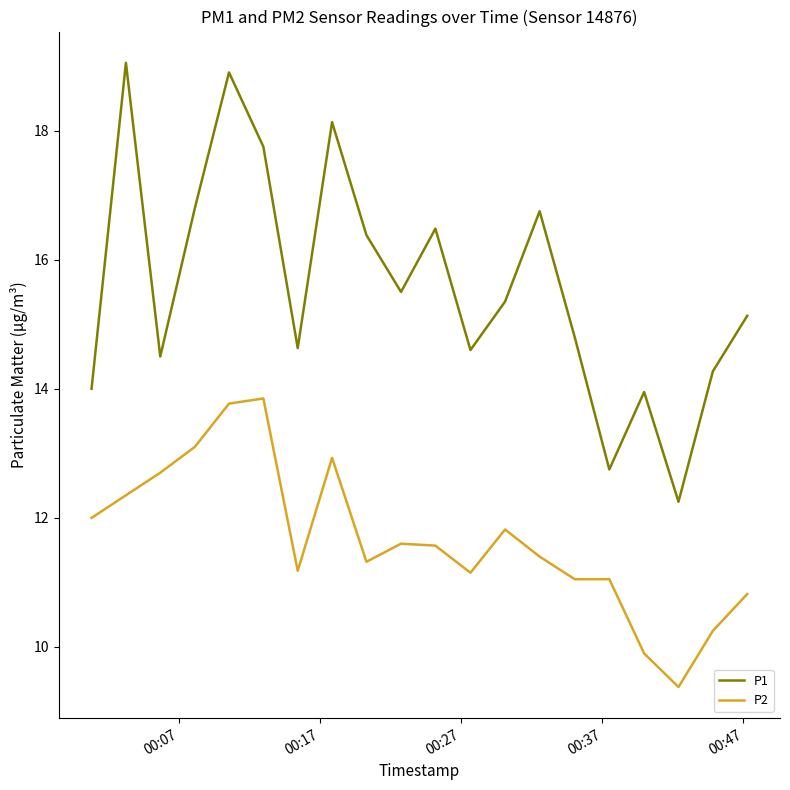

Rank the series by their average value, from lowest to highest.

P2, P1